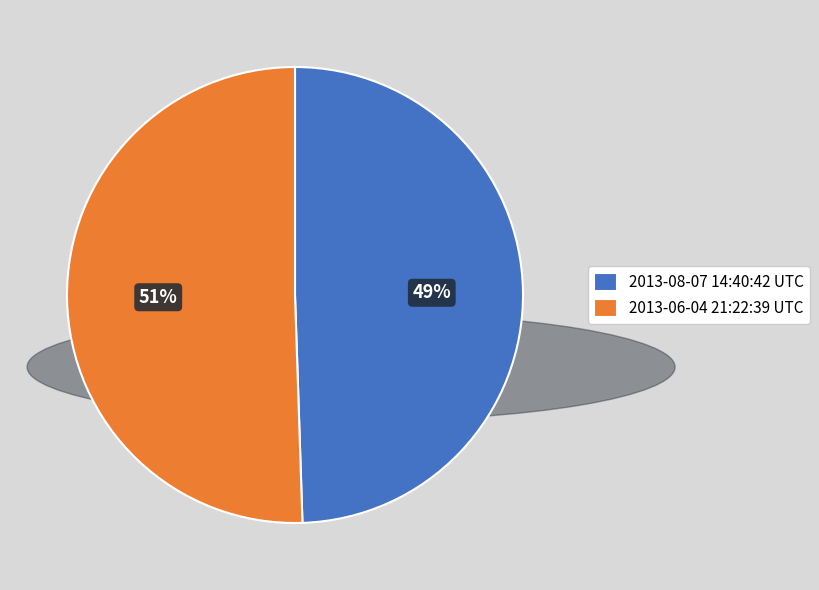

What percentage is the 2013-08-07 14:40:42 UTC slice, to the nearest percent?

49%